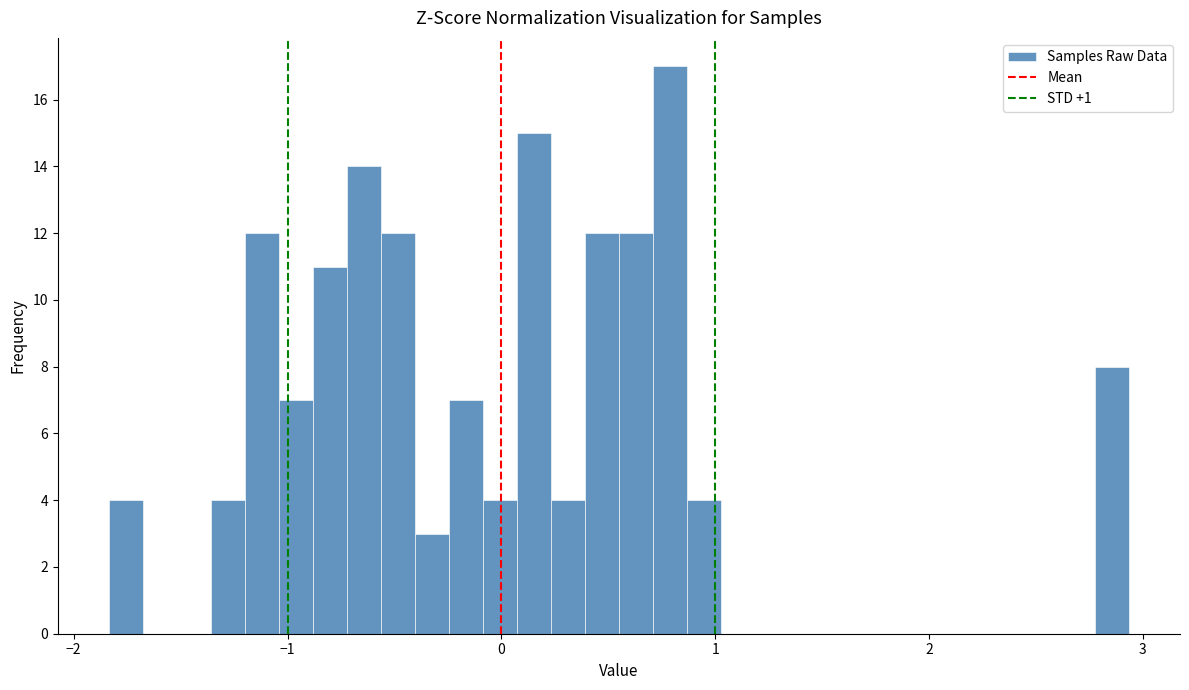

Read against the x-axis, roughly where is the centre of the tallest bar?

0.8